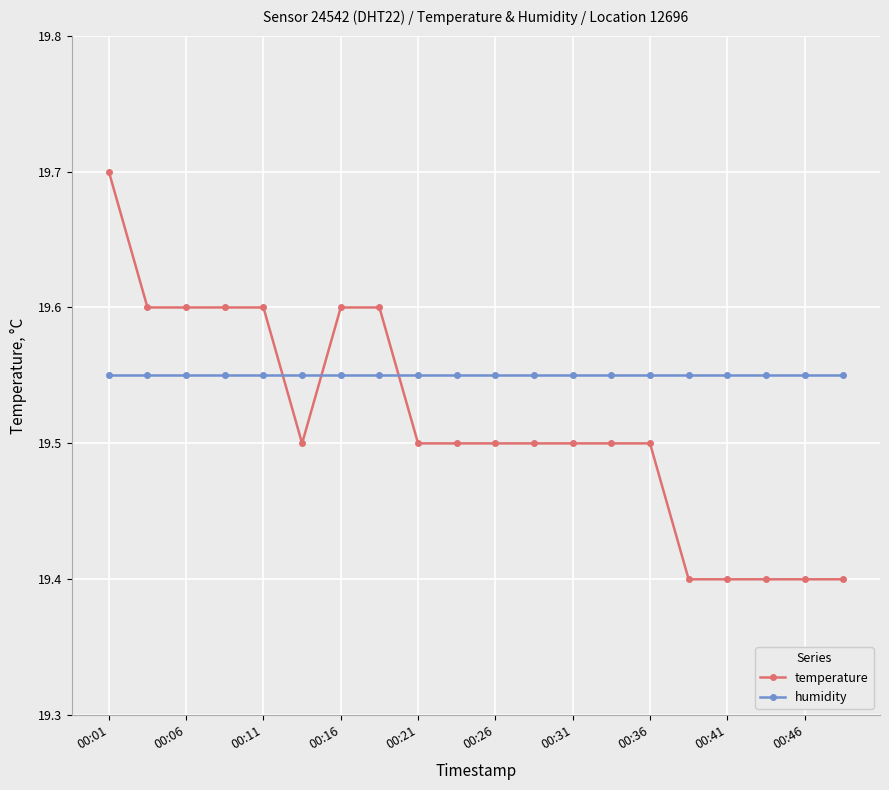

What are all the series names shown in the legend?

temperature, humidity